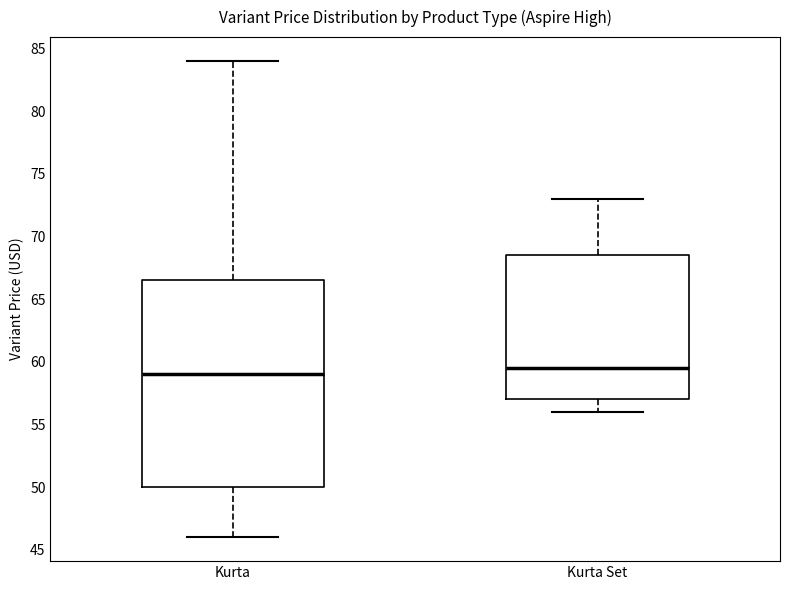

Which box has the lowest median line?

Kurta